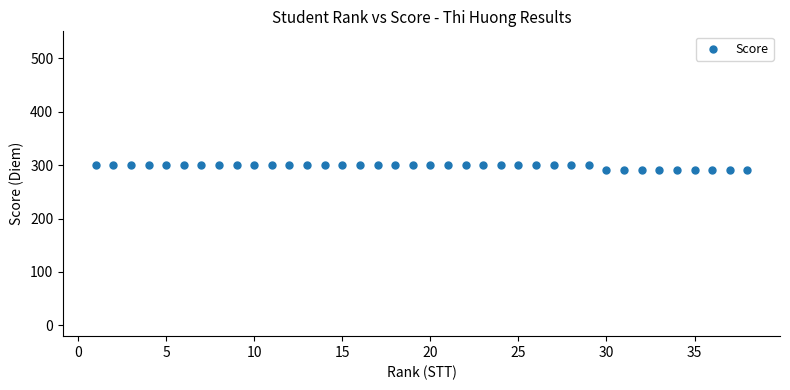

What is the range of Y values (max minus min)?

10